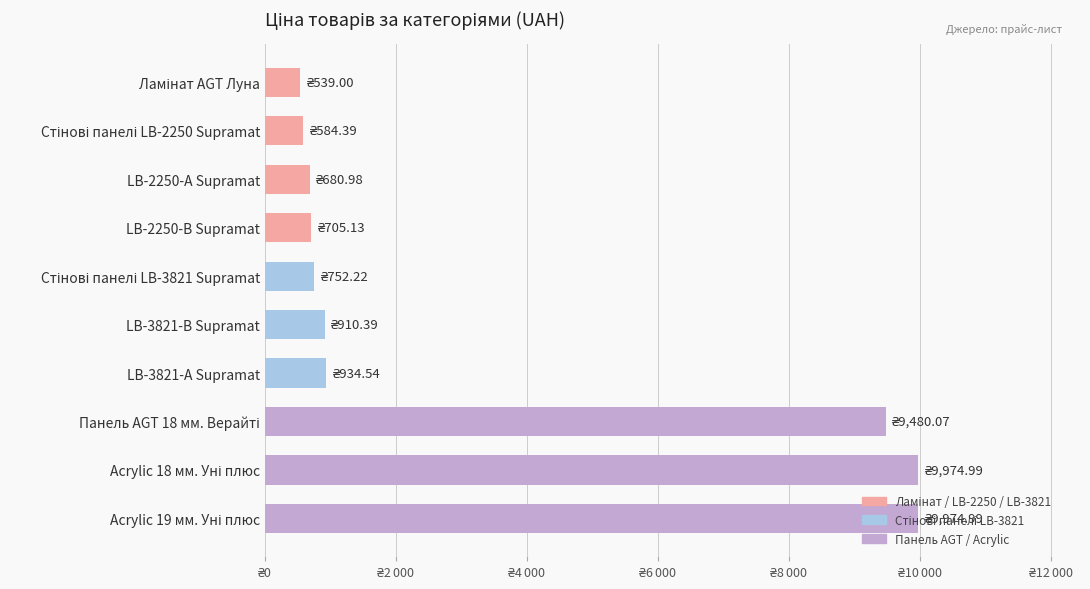

Between Стінові панелі LB-2250 Supramat and Панель AGT 18 мм. Верайті, which is larger?

Панель AGT 18 мм. Верайті